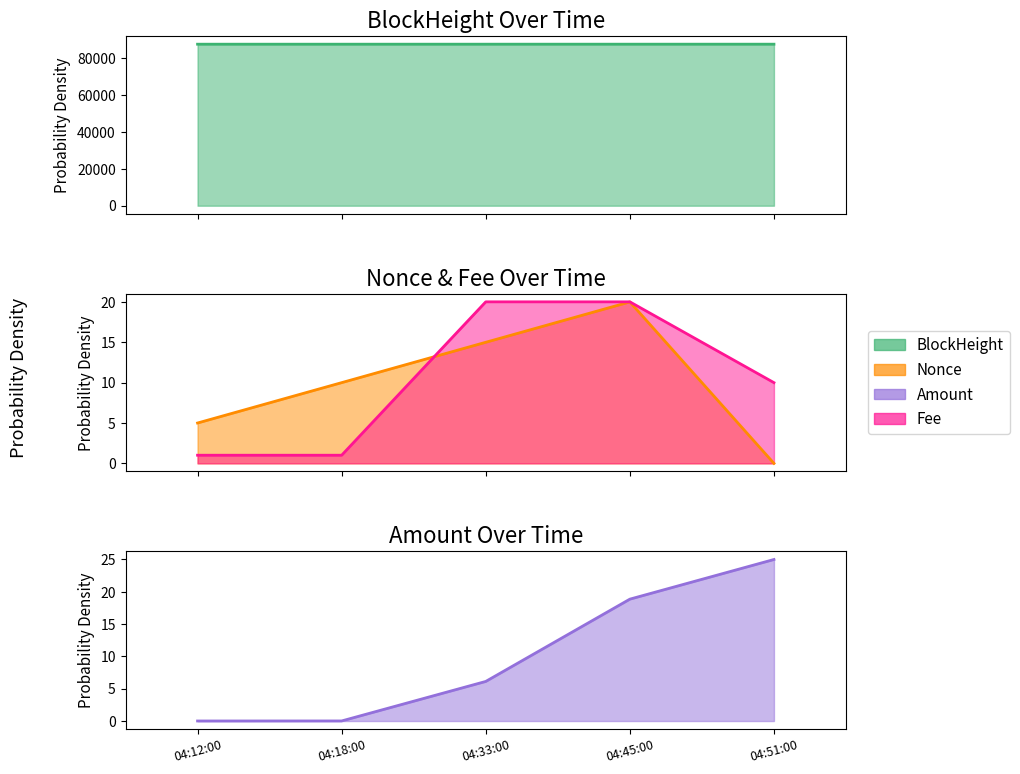

Which series has the largest range (max minus min)?

Amount